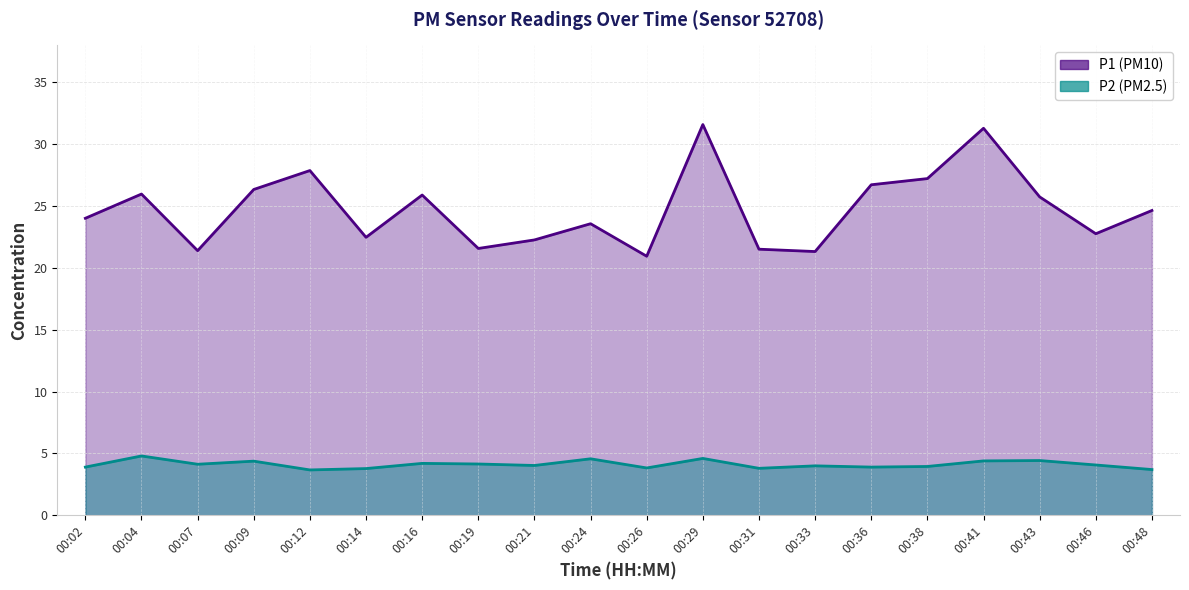

Between 00:36 and 00:38, which is larger?

00:38